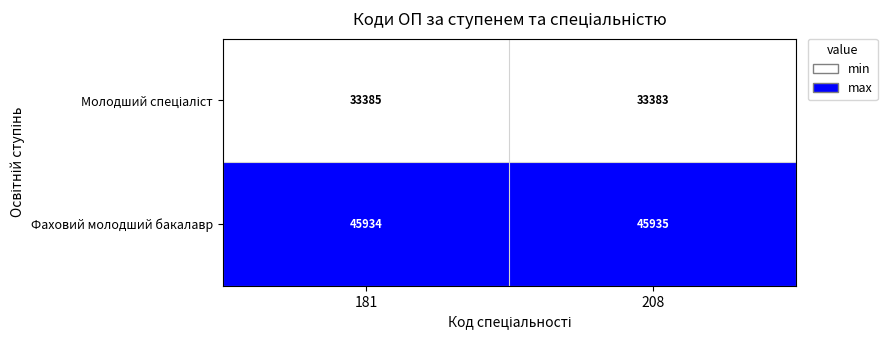

At which category does the chart reach its peak across all series?

208